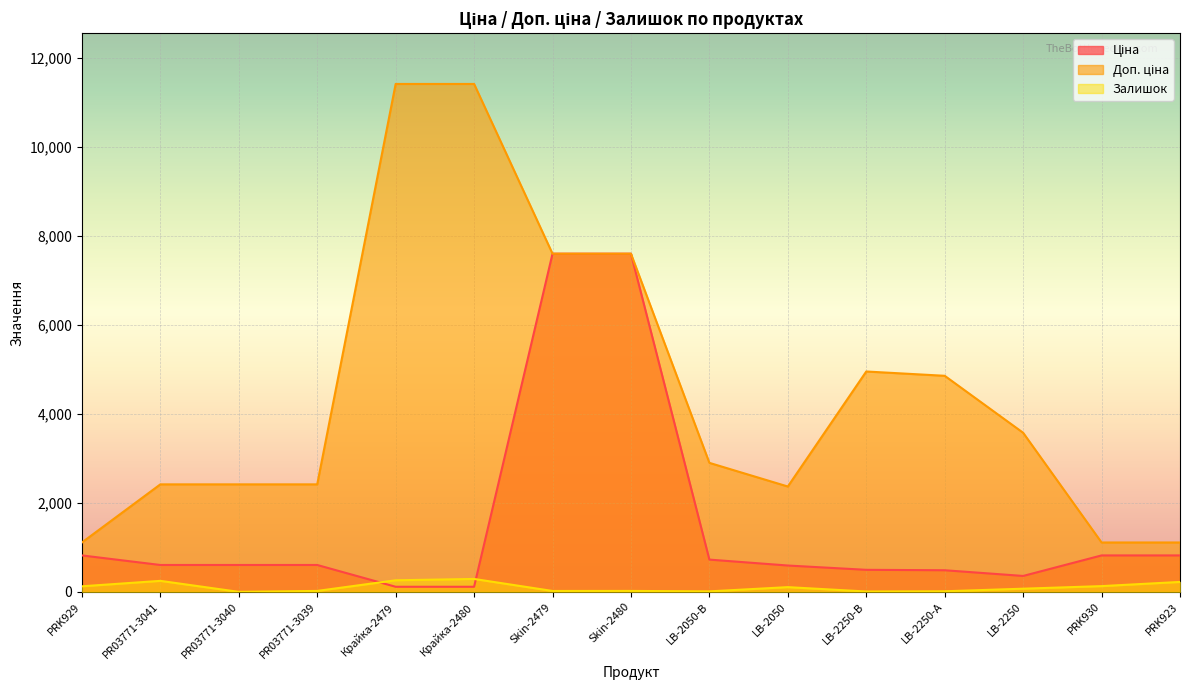

Which series has the largest range (max minus min)?

Доп. ціна